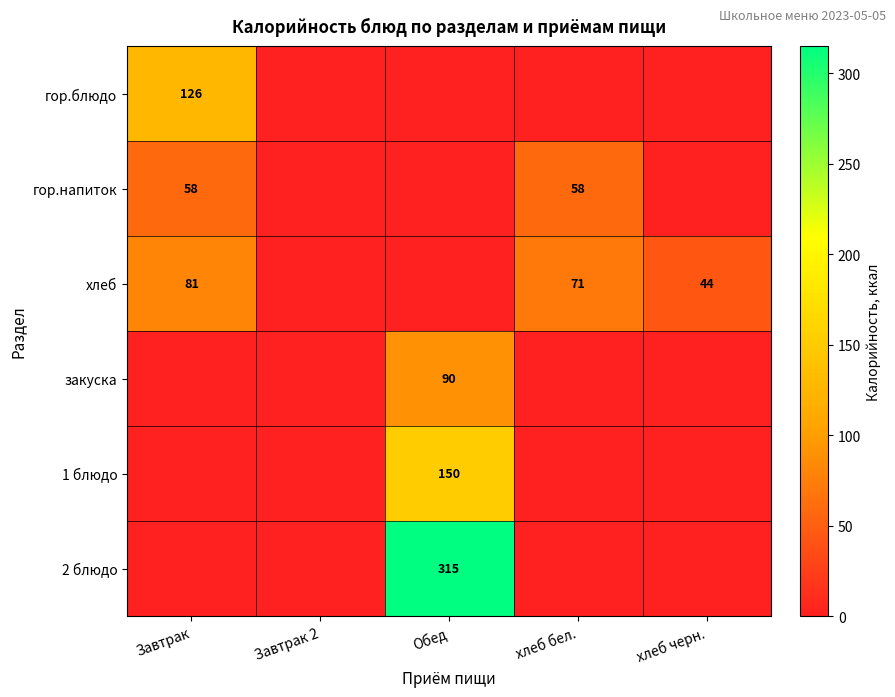

What is the total value across all series at Завтрак?

265.0